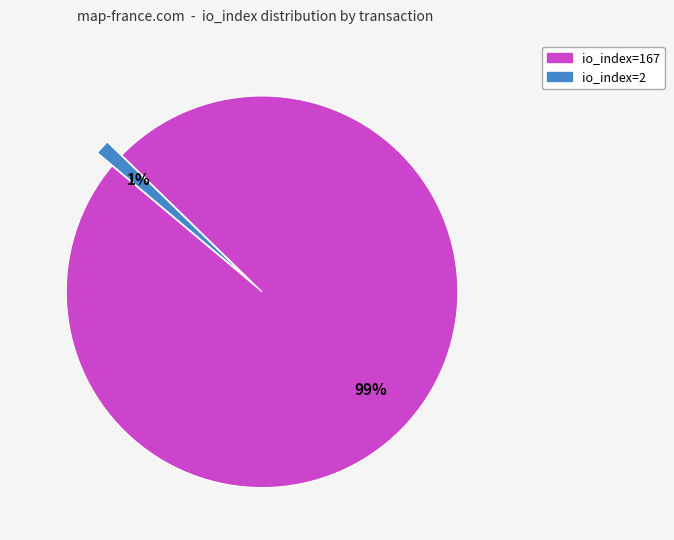

Is the sum of io_index=167 and io_index=2 greater than half?

Yes